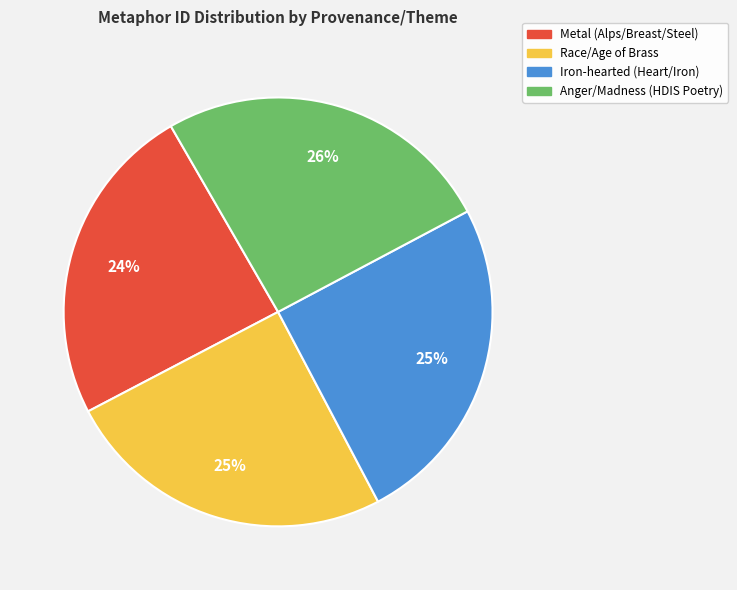

To the nearest percent, what portion does Anger/Madness (HDIS Poetry) represent?

26%